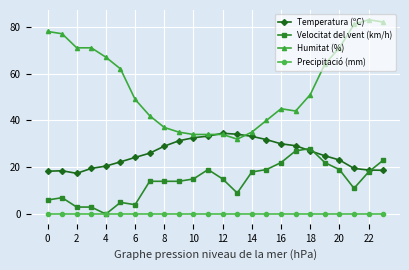

Rank the series by their average value, from lowest to highest.

Precipitació (mm), Velocitat del vent (km/h), Temperatura (ºC), Humitat (%)